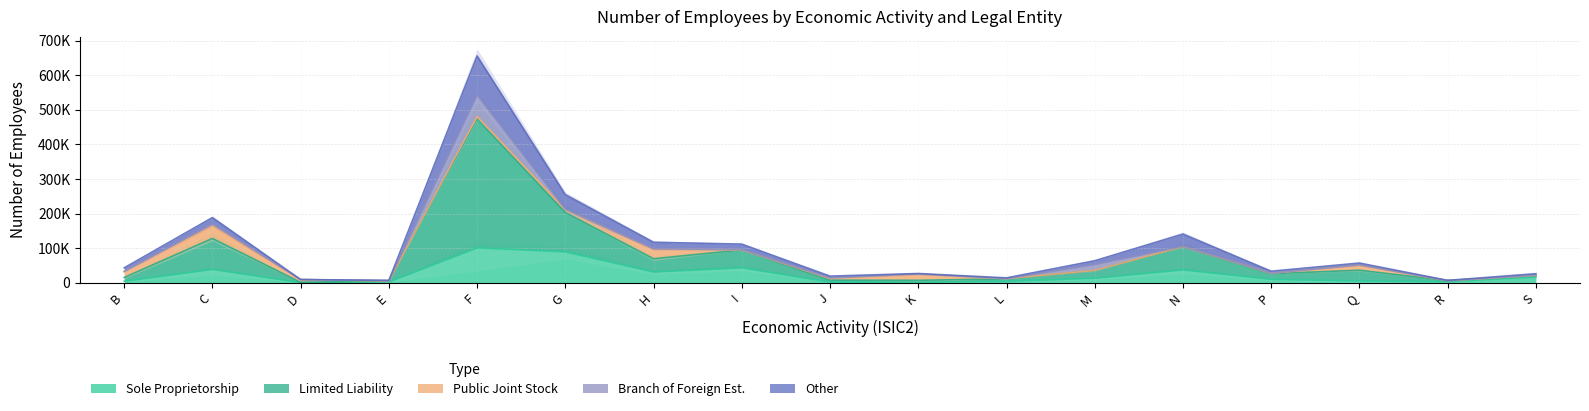

At which category is the sum across all series the highest?

F